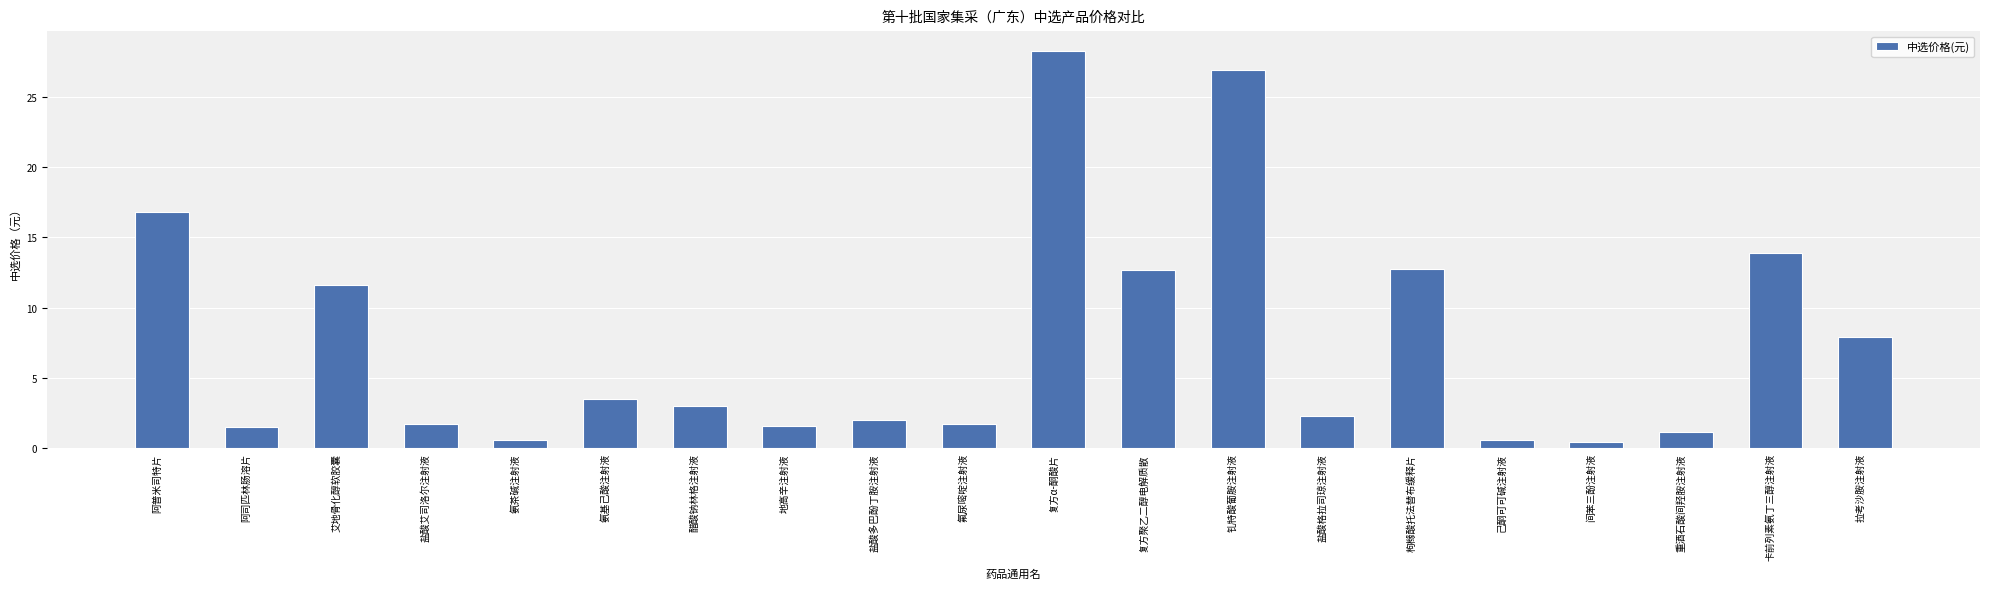

What is the maximum value shown in the chart?

28.3